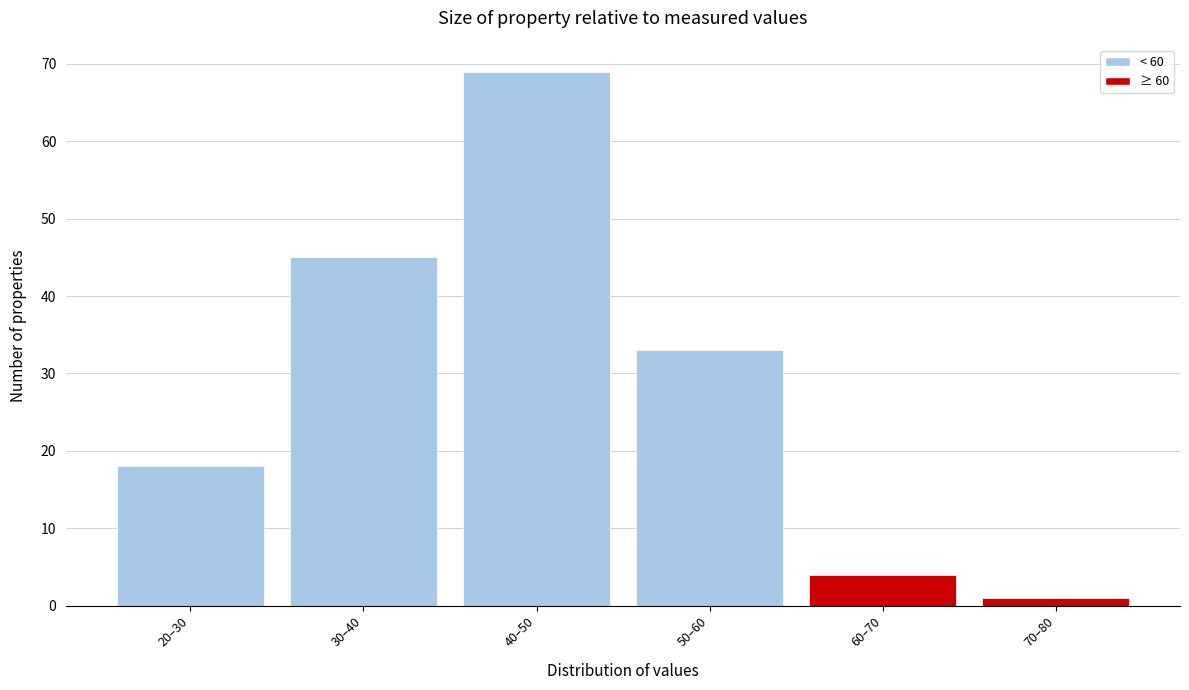

Reading left to right, extract all data points from this chart.

20–30=18	30–40=45	40–50=69	50–60=33	60–70=4	70–80=1